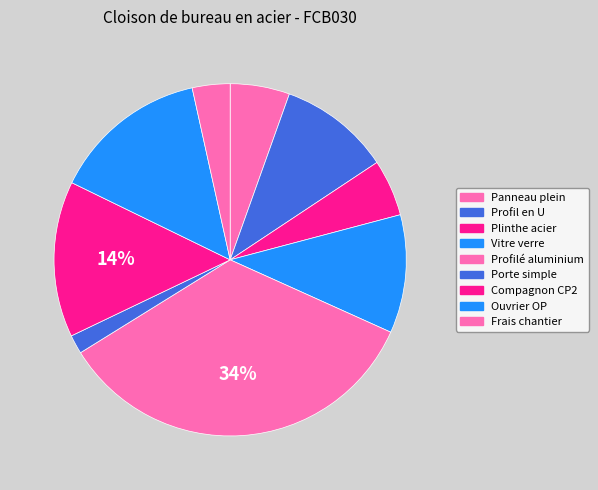

Which category has the smallest portion of the pie?

Porte simple